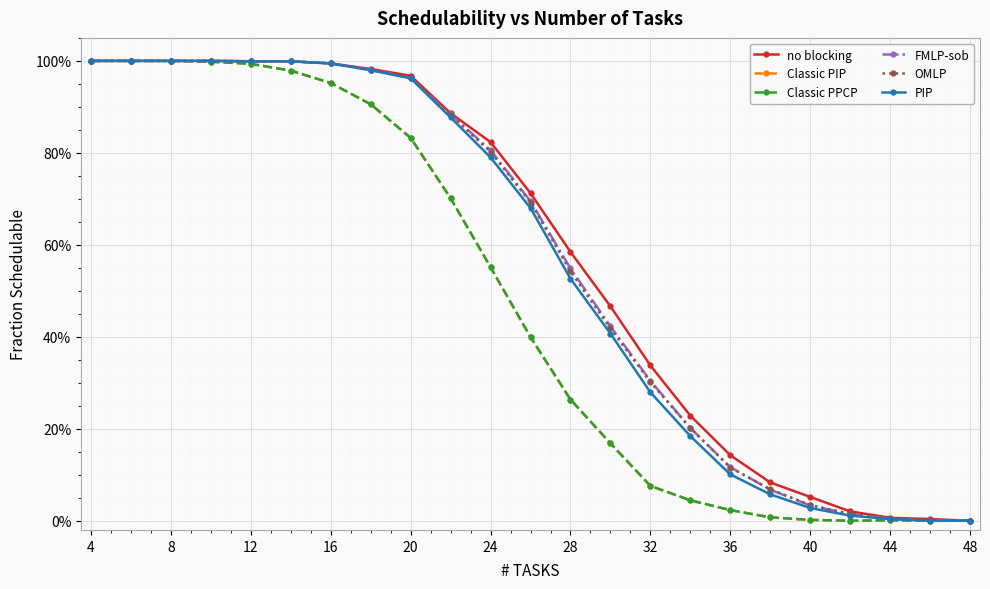

What are all the series names shown in the legend?

no blocking, Classic PIP, Classic PPCP, FMLP-sob, OMLP, PIP